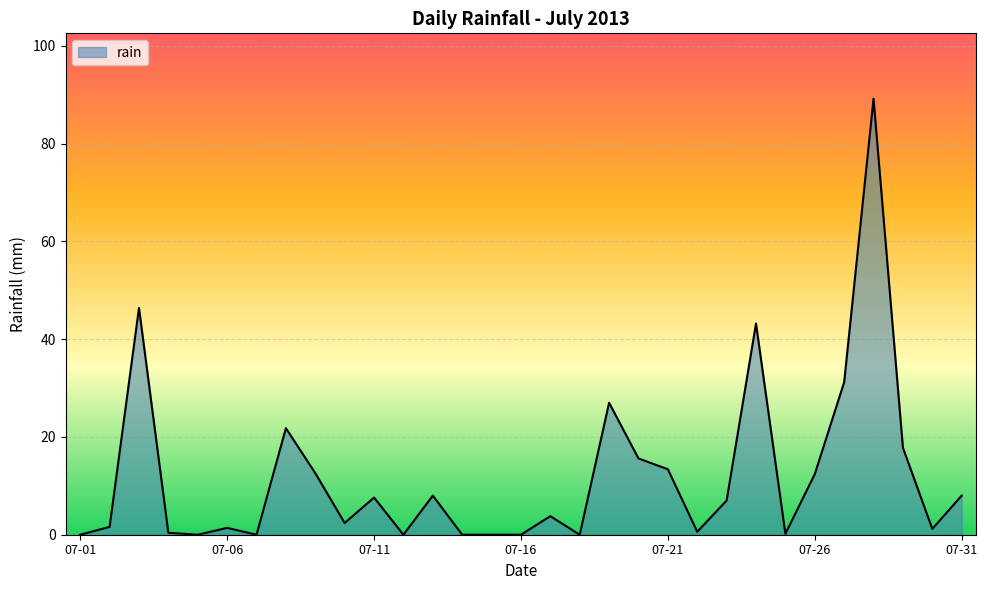

What is the greatest value displayed?

89.2